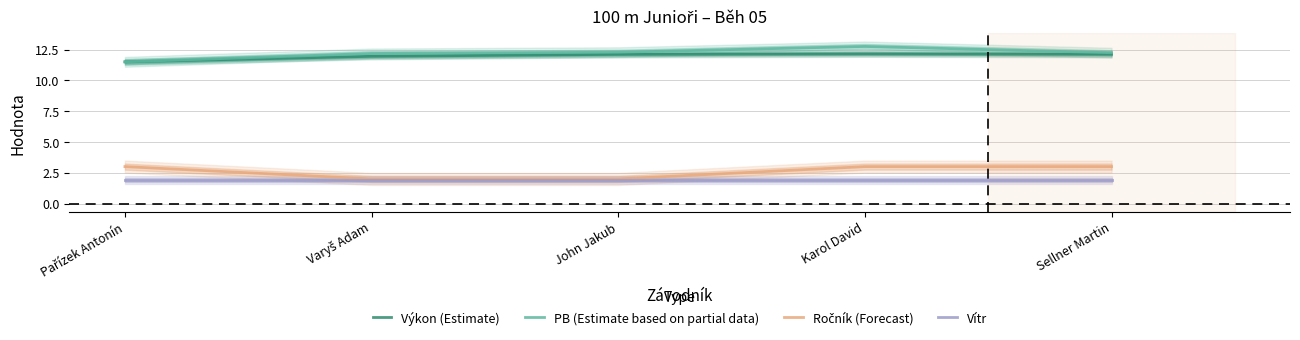

The value of PB (Estimate based on partial data) at Varyš Adam is 12.2. True or false?

True